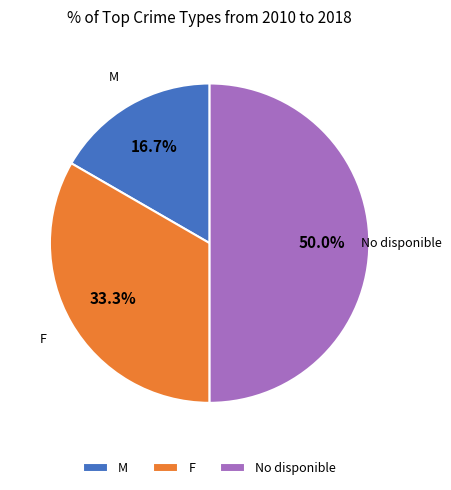

To the nearest percent, what percentage of the pie is No disponible?

50%